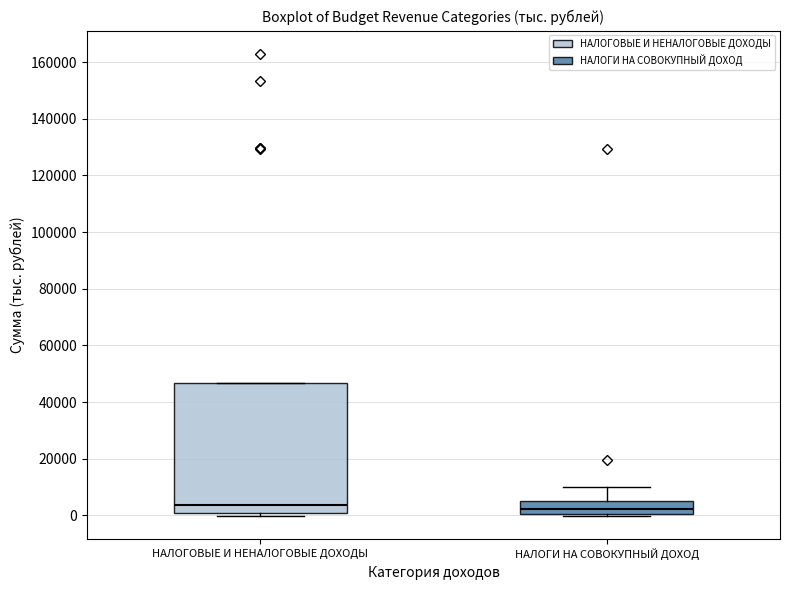

Comparing the boxes themselves (not the whiskers), which one is the tallest?

НАЛОГОВЫЕ И НЕНАЛОГОВЫЕ ДОХОДЫ